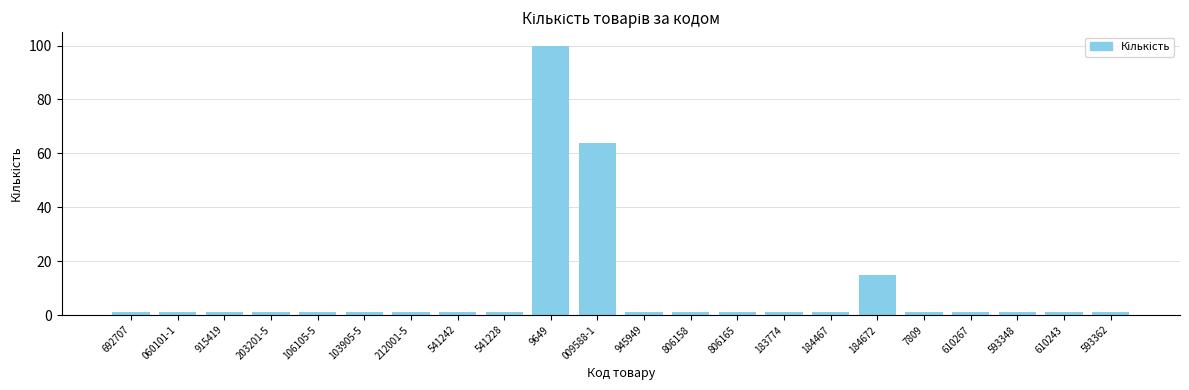

What is the greatest value displayed?

100